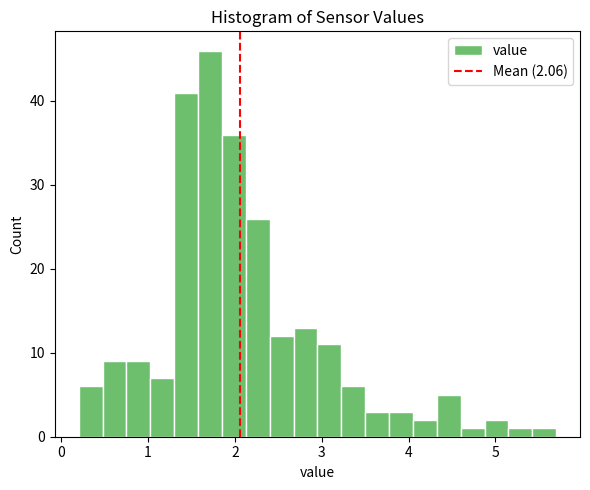

Around what value on the x-axis is the tallest bar? Give the approximate position of its centre, as read against the axis.

1.7